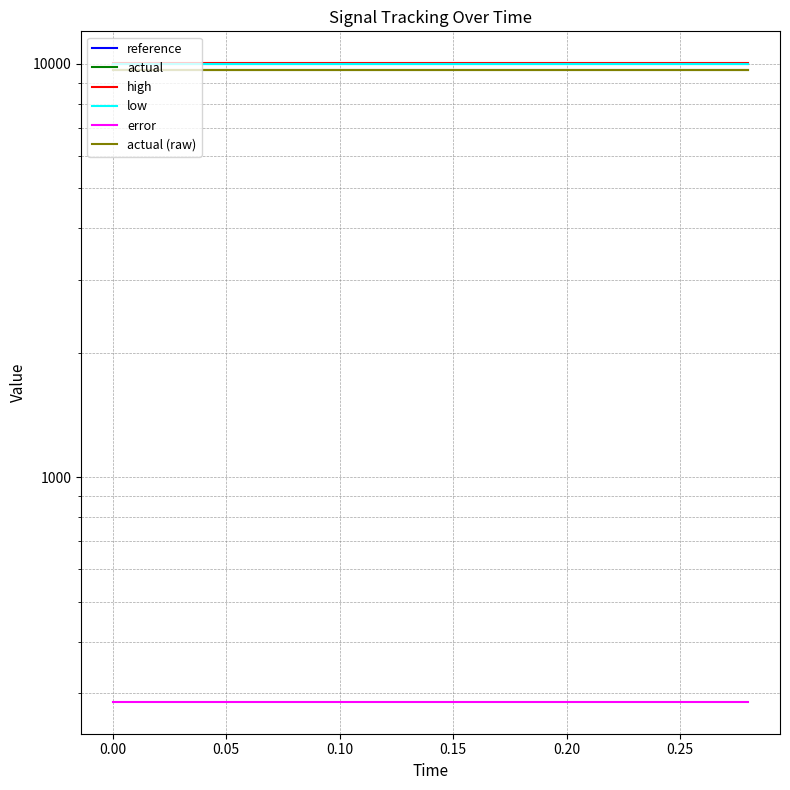

The actual series shows 9683.8 at 0.20. True or false?

True